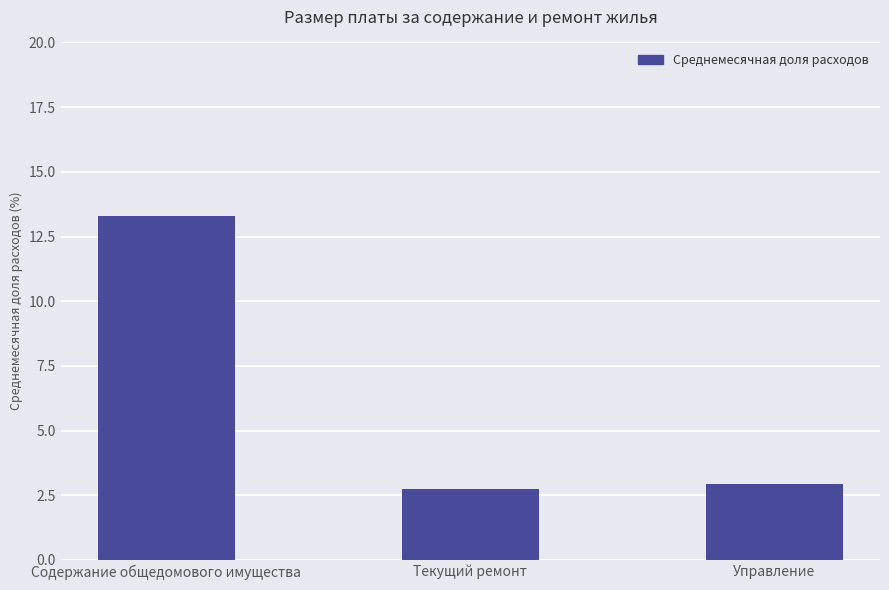

What is the value of the 3rd bar from the left?

3.0